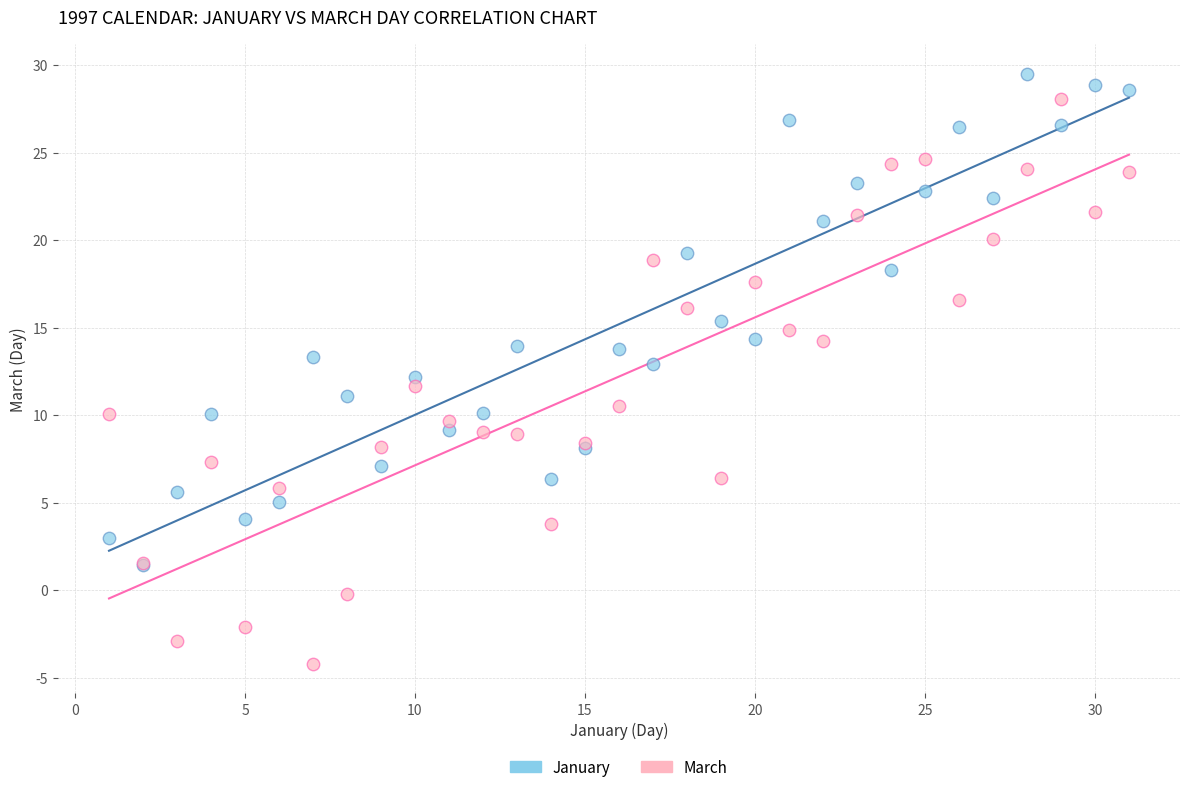

Which series reaches the minimum Y coordinate?

March